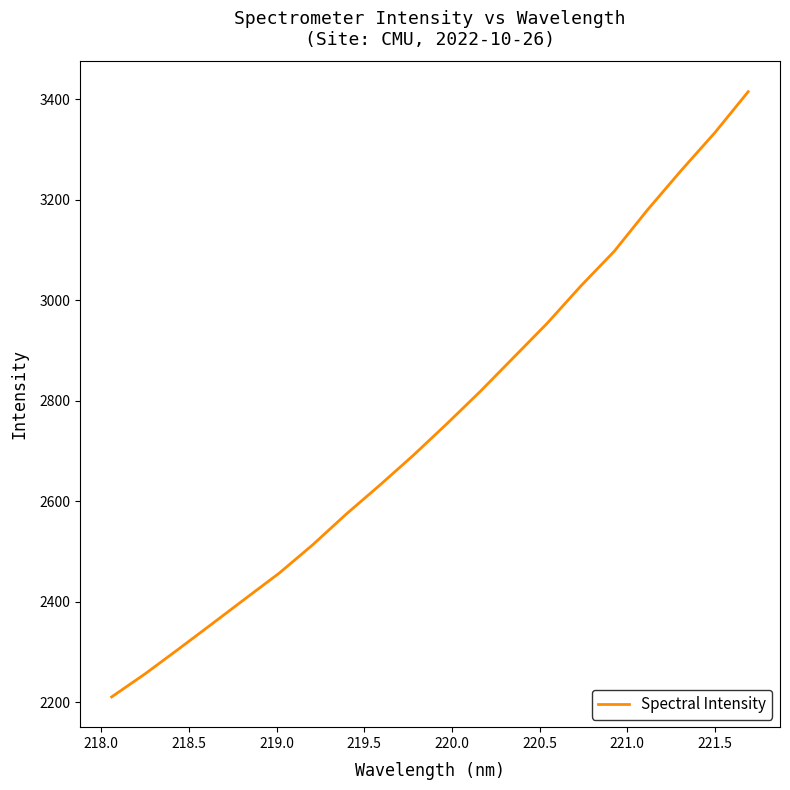

What is the greatest value displayed?

3414.7